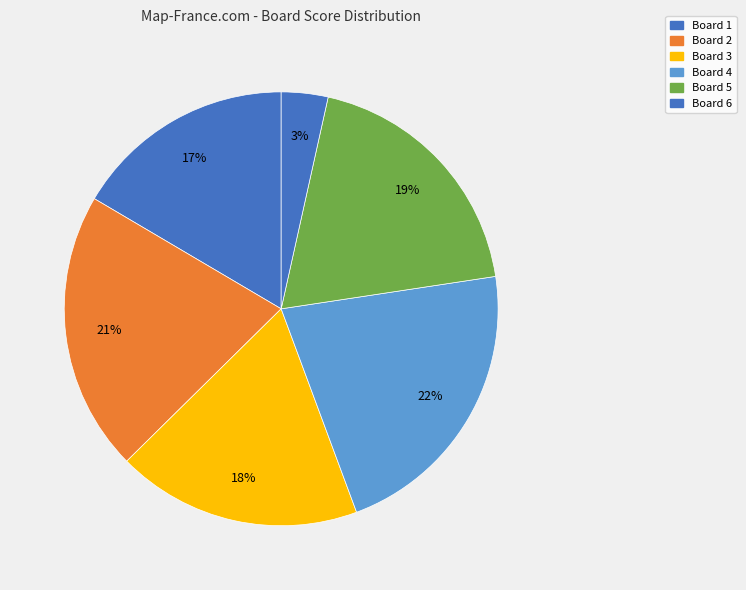

The Board 2 slice represents 21% of the pie. True or false?

True